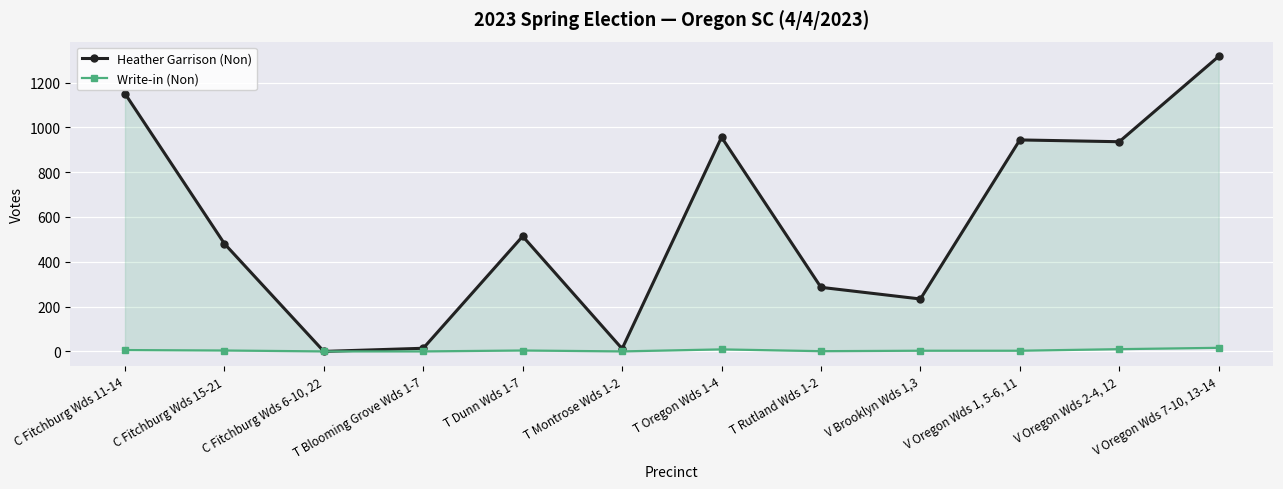

What is the greatest value displayed?

1317